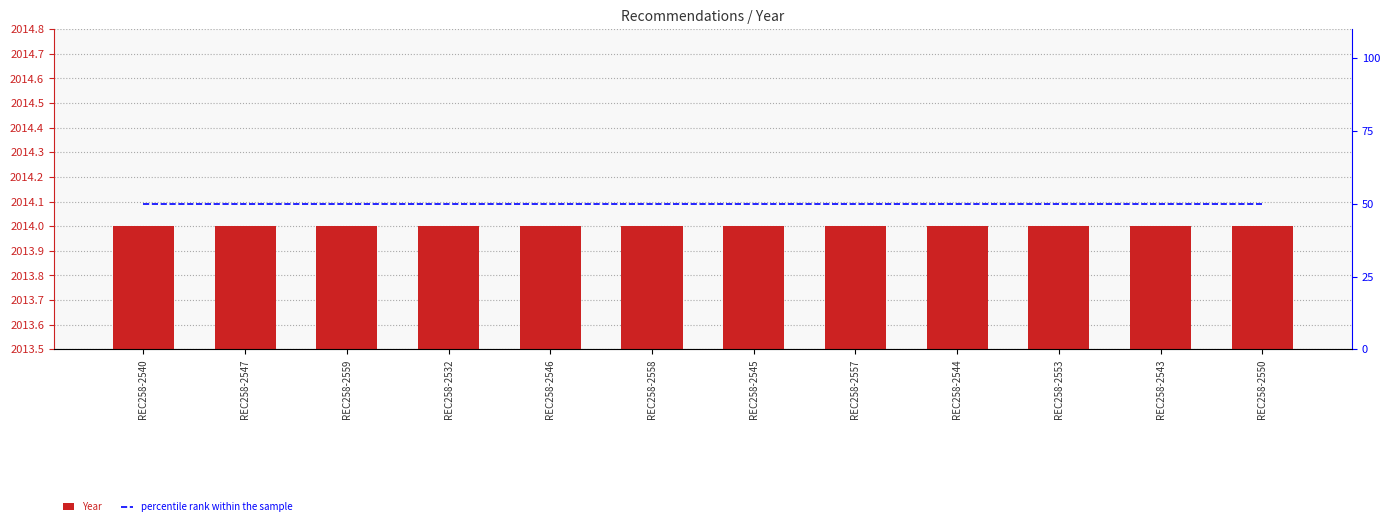

The Year series shows 754 at REC258-2545. True or false?

False